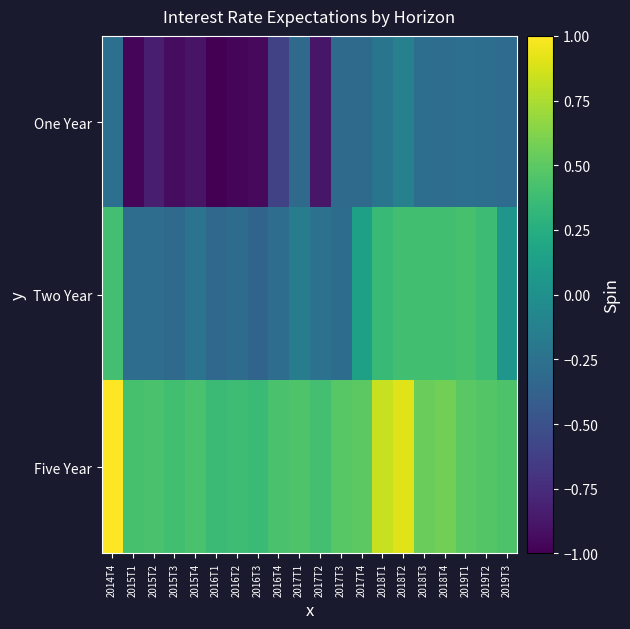

How many data points does each series have?

20